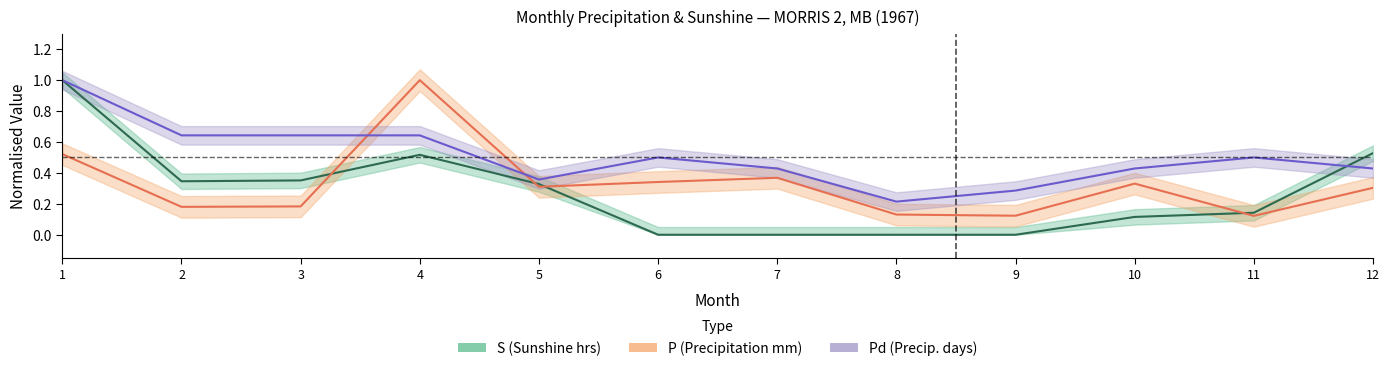

What value does the Pd series have at 9?

0.3